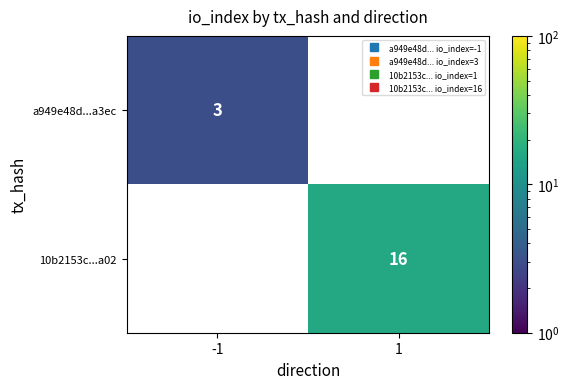

The a949e48d...a3ec series shows 3.0 at -1. True or false?

True